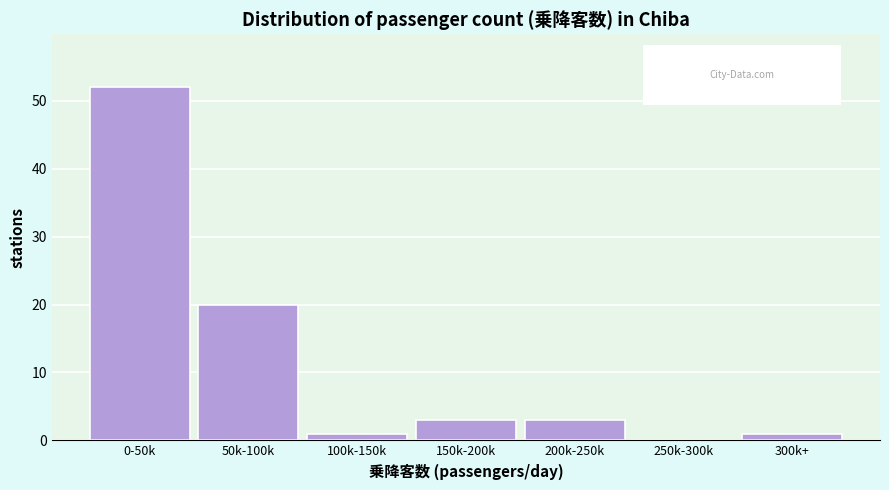

Reading right to left, list all the values displayed in this chart.

300k+=1	250k-300k=0	200k-250k=3	150k-200k=3	100k-150k=1	50k-100k=20	0-50k=52